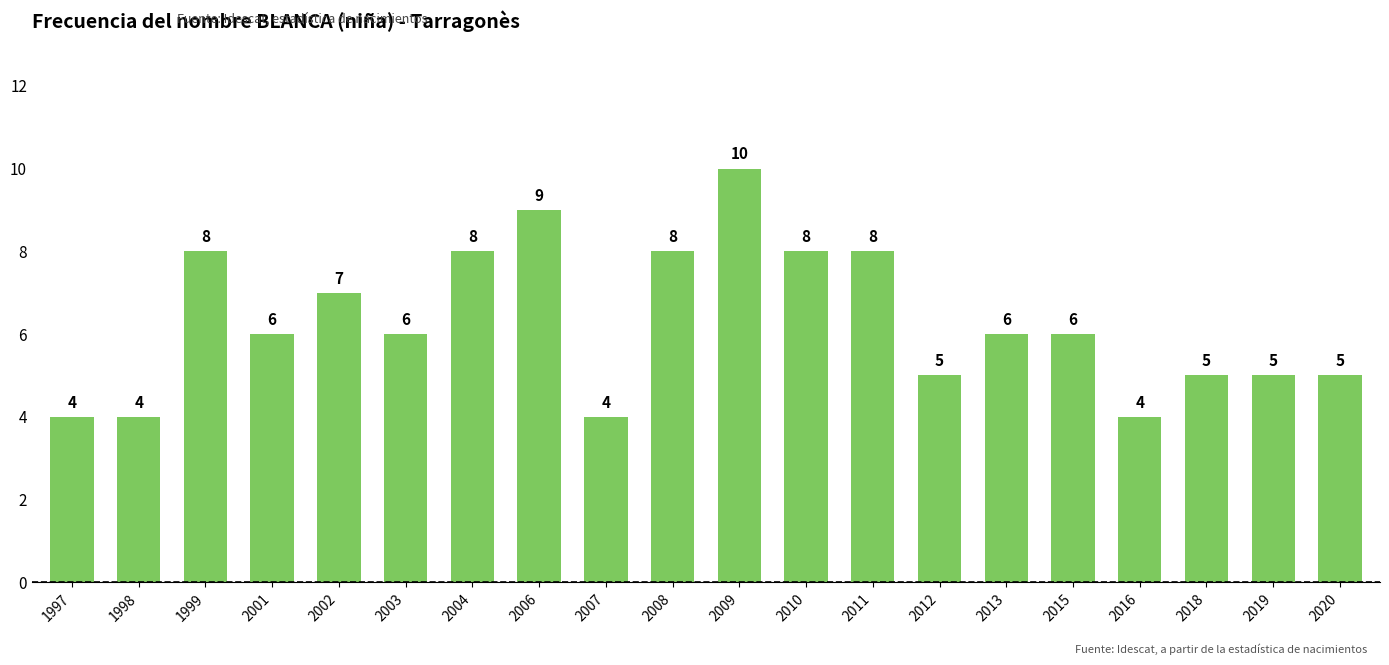

Reading left to right, extract all data points from this chart.

4	4	8	6	7	6	8	9	4	8	10	8	8	5	6	6	4	5	5	5